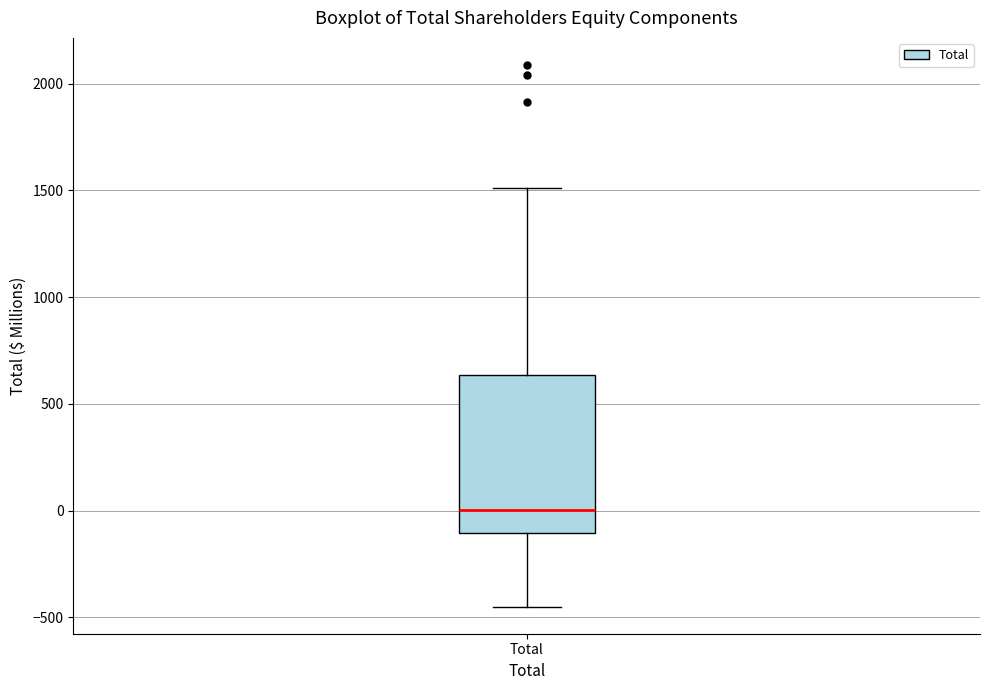

Transcribe this box plot: give where the median line is, the range the box spans, and where the two whiskers end, as read against the y-axis. The values are not printed on the chart, so give them approximately, as read against the axis.

median 0, box -100 to 650, whiskers -450 to 1500